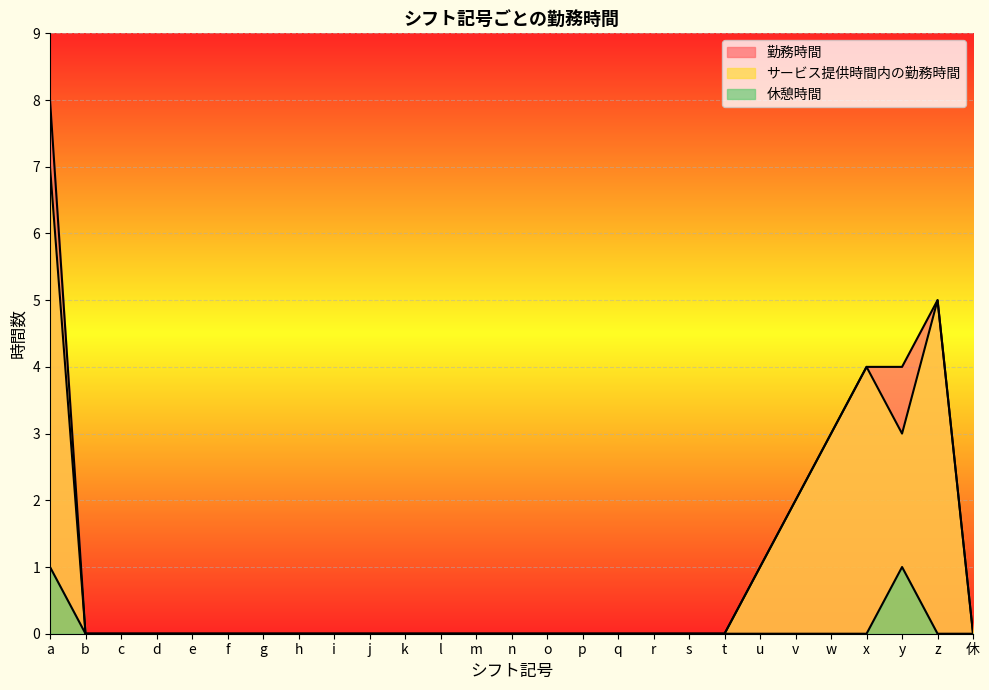

Reading left to right, what are all the values shown in this chart?

勤務時間: 8	0	0	0	0	0	0	0	0	0	0	0	0	0	0	0	0	0	0	0	1	2	3	4	4	5	0
サービス提供時間内の勤務時間: 7	0	0	0	0	0	0	0	0	0	0	0	0	0	0	0	0	0	0	0	1	2	3	4	3	5	0
休憩時間: 1	0	0	0	0	0	0	0	0	0	0	0	0	0	0	0	0	0	0	0	0	0	0	0	1	0	0